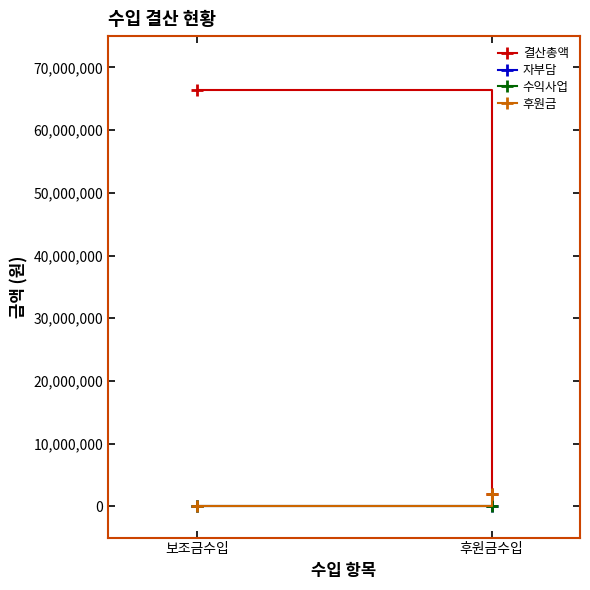

Does the chart have visible grid lines?

No